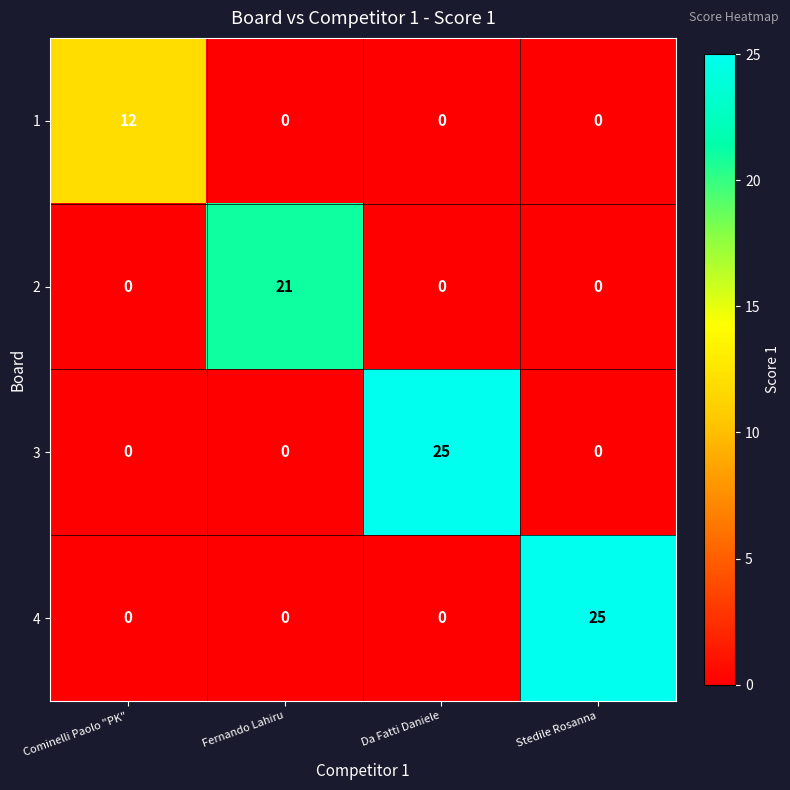

What is the total value across all series at Fernando Lahiru?

21